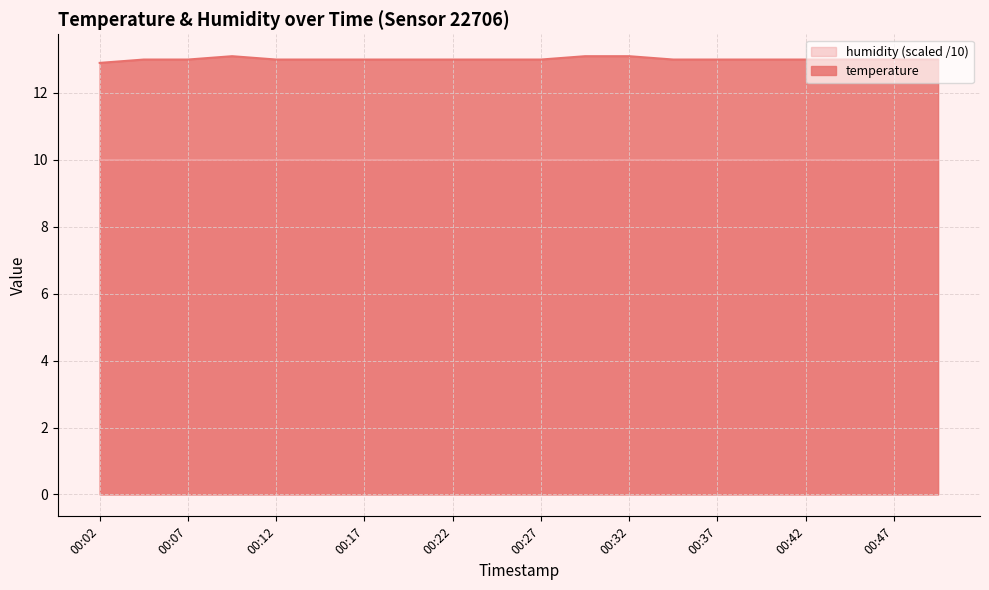

List the labels in order of value, largest first.

00:09, 00:29, 00:32, 00:05, 00:07, 00:12, 00:15, 00:17, 00:20, 00:22, 00:25, 00:27, 00:34, 00:37, 00:39, 00:42, 00:44, 00:47, 00:49, 00:02